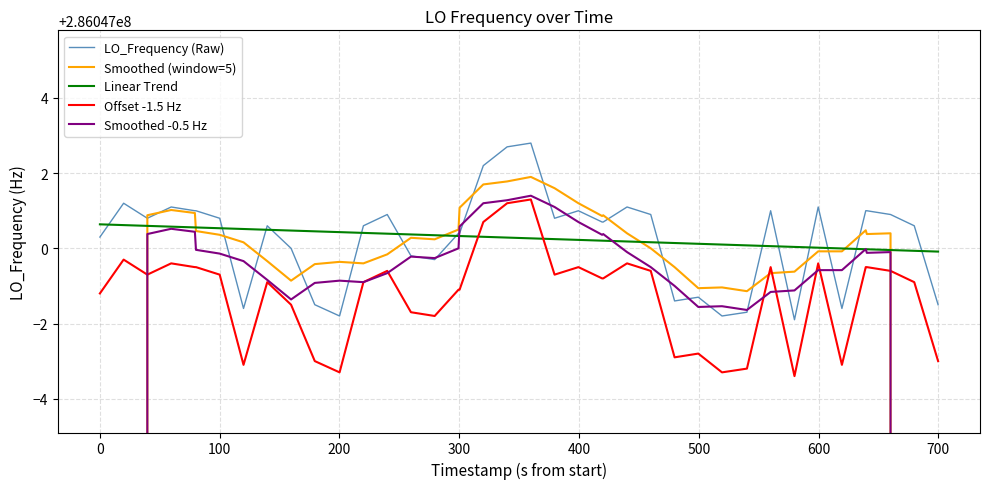

True or false: Linear Trend has more than 1 interior local peaks.

False